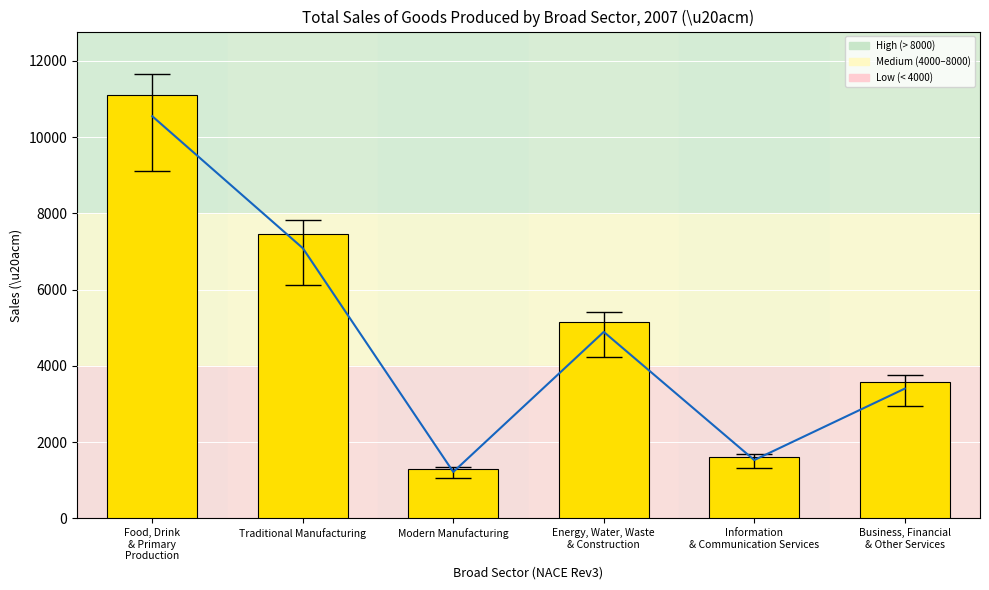

At which label does the data first exceed 4891?

Food, Drink
& Primary
Production